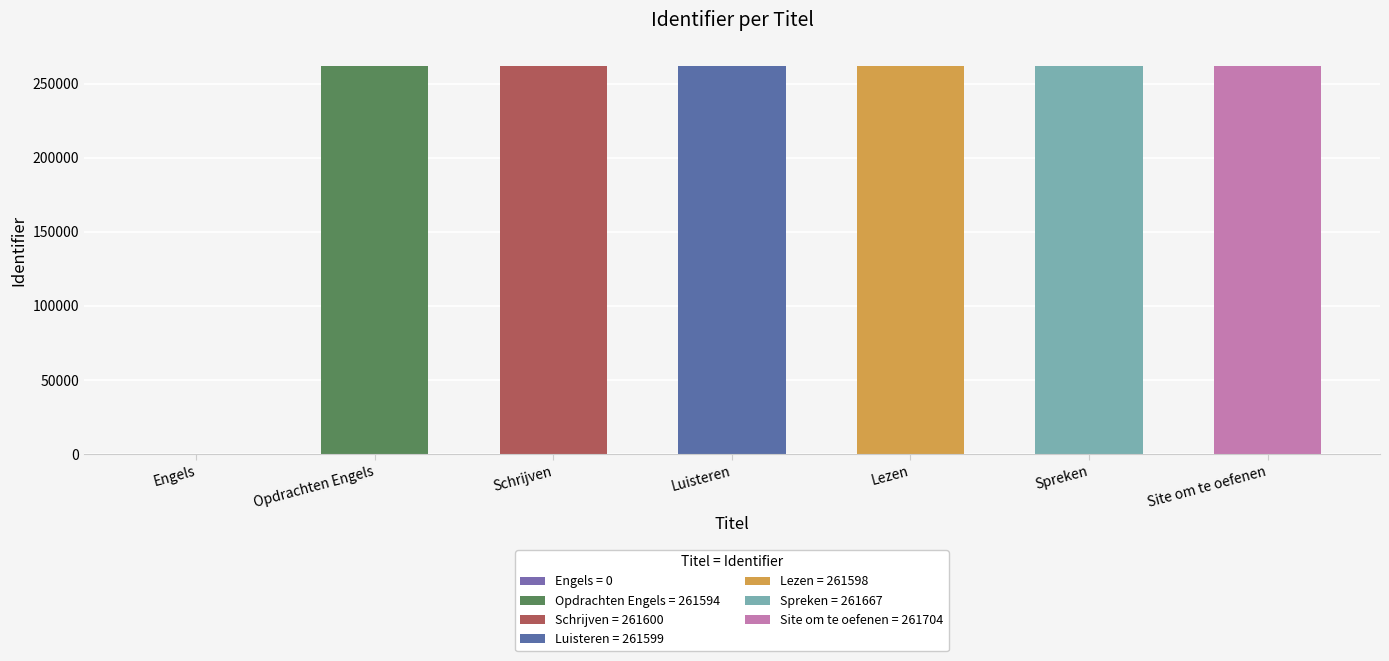

Which has a higher value, Engels or Schrijven?

Schrijven